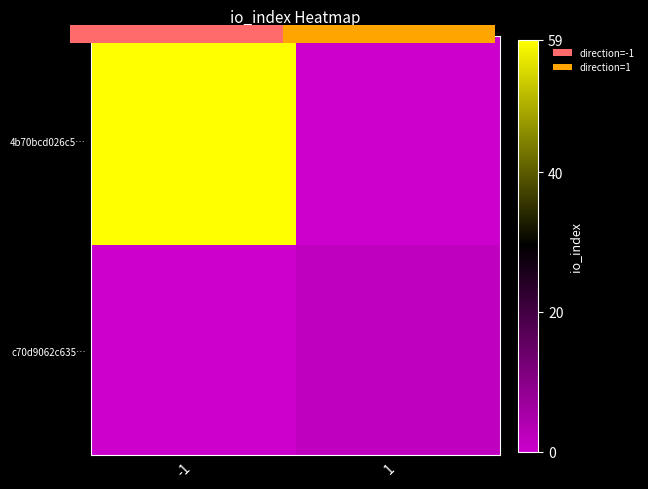

Is the value of c70d9062c635… at -1 greater than the value of 4b70bcd026c5… at 1?

No